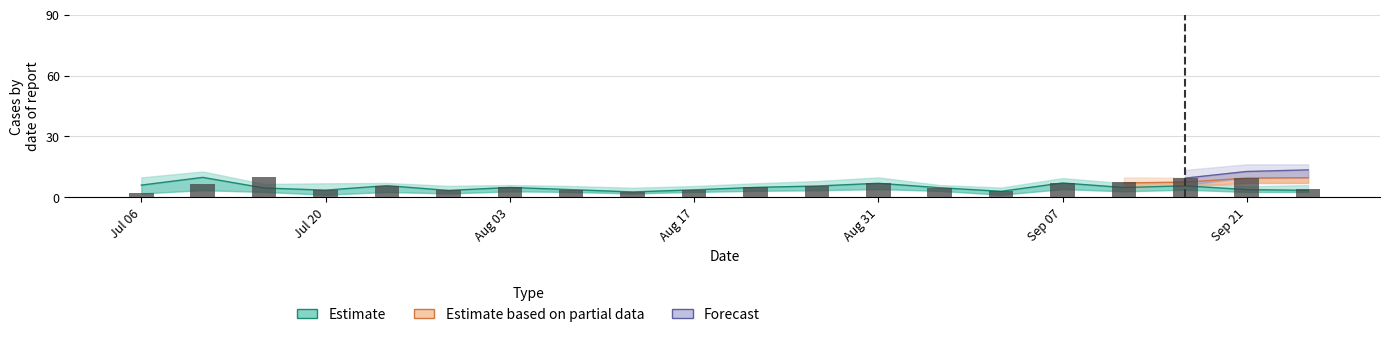

Is the value of Observed at Sep 21 greater than the value of Estimate based on partial data at Jul 20?

No